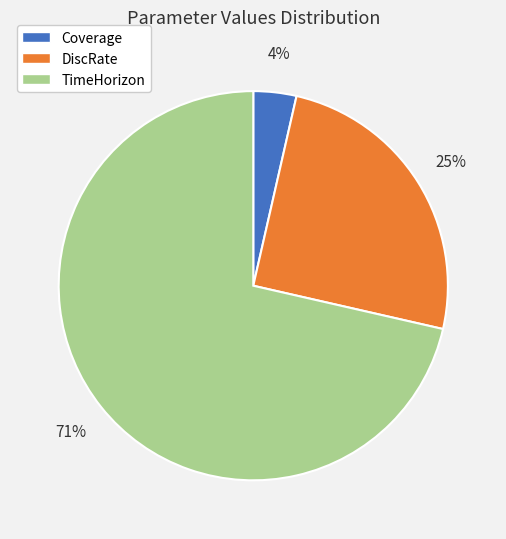

True or false: DiscRate accounts for 25% of the total.

True